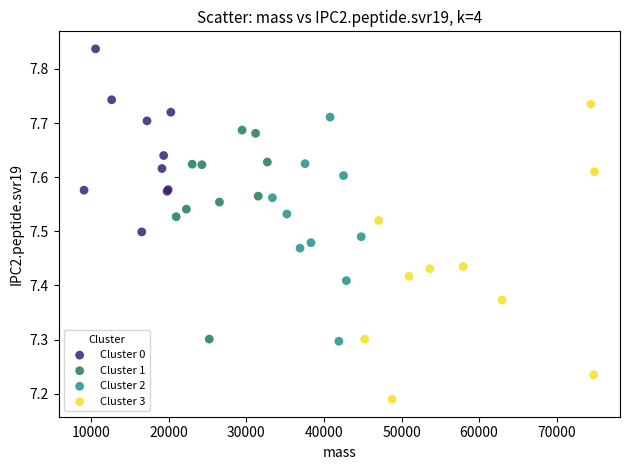

Which series reaches the minimum Y coordinate?

Cluster 3